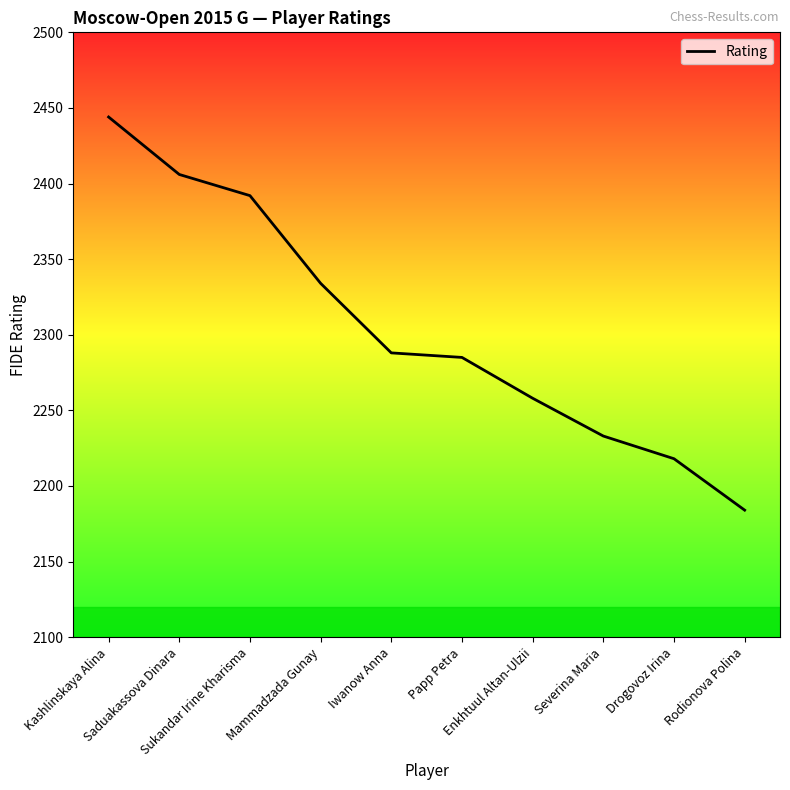

Reading left to right, what are all the values shown in this chart?

2444	2406	2392	2334	2288	2285	2258	2233	2218	2184